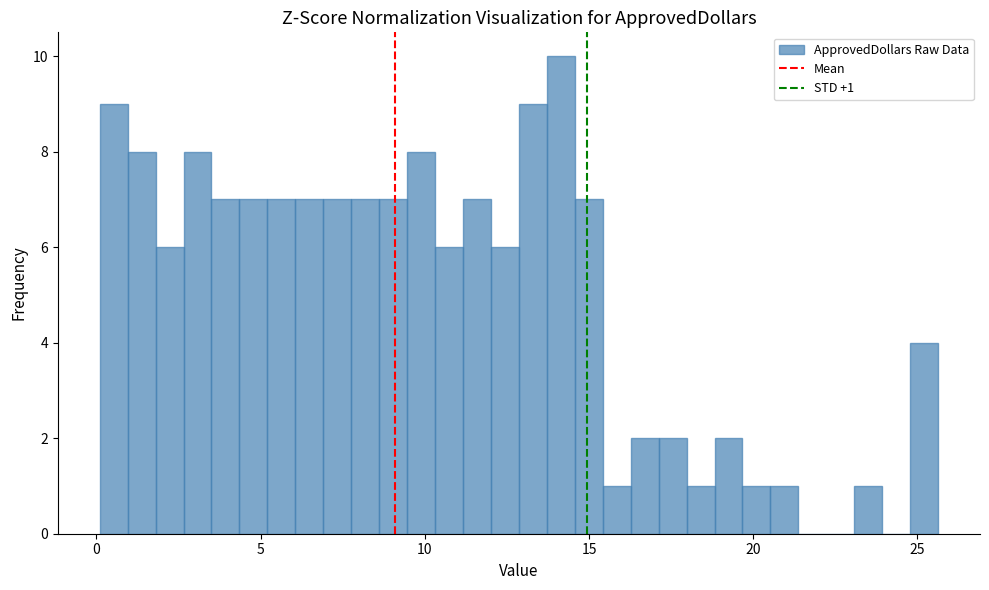

Around what value on the x-axis is the tallest bar? Give the approximate position of its centre, as read against the axis.

14.0